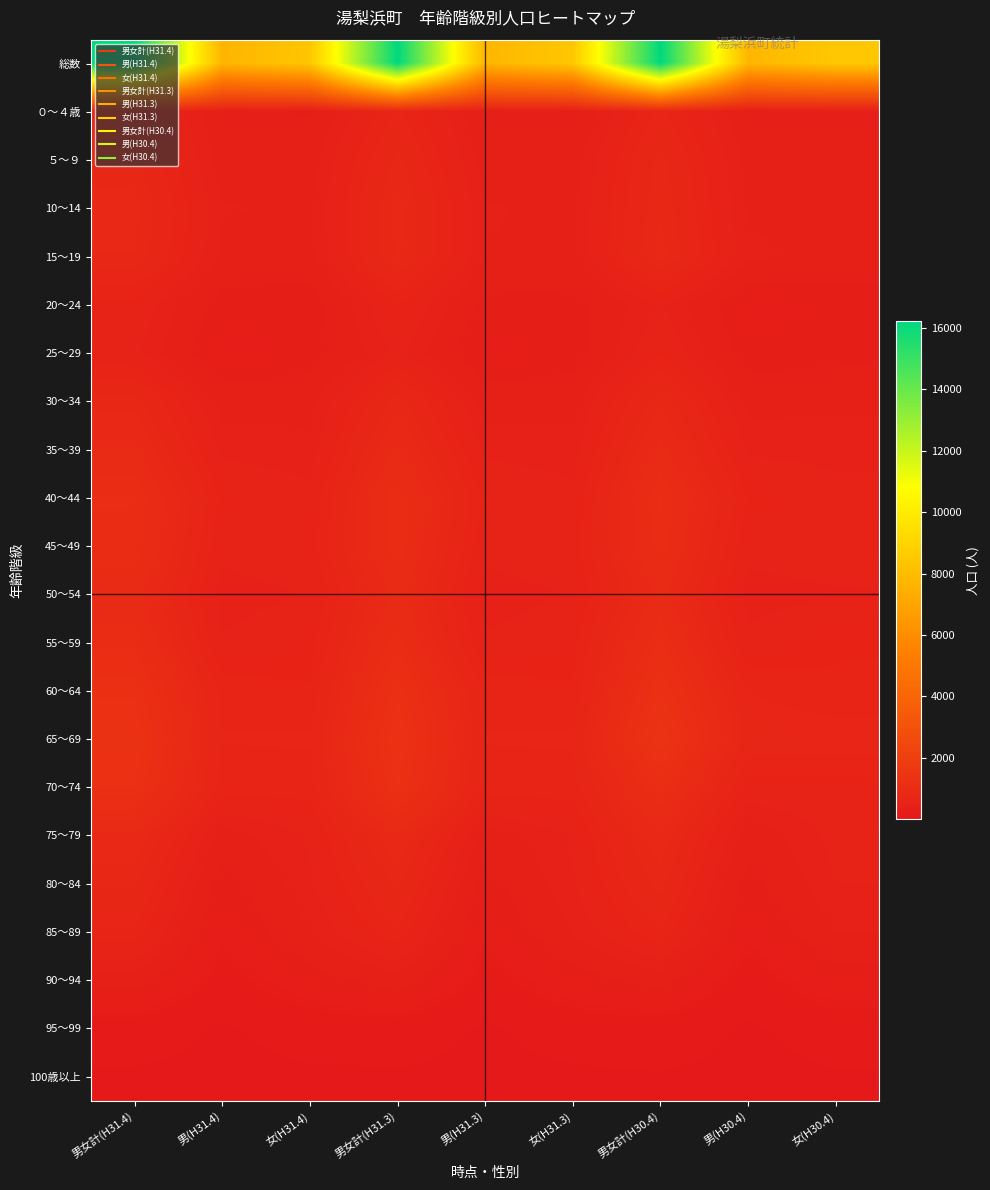

Between 男(H30.4) and 女(H30.4), which series saw the biggest shift?

総数